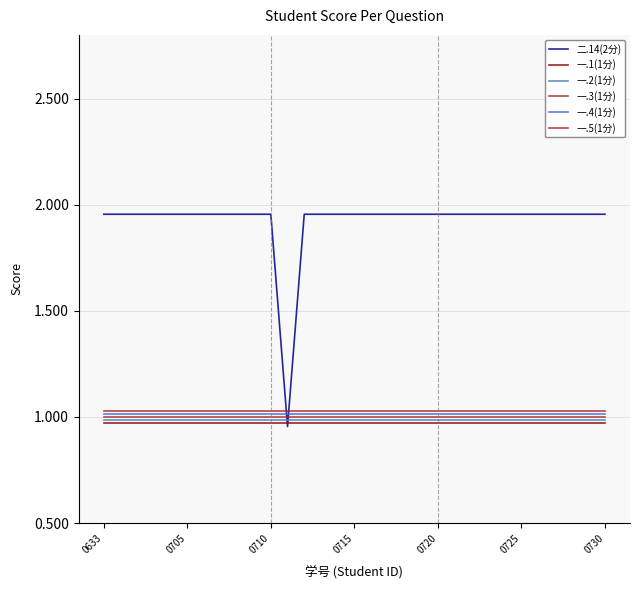

What is the label of the 10th point from the left?

9